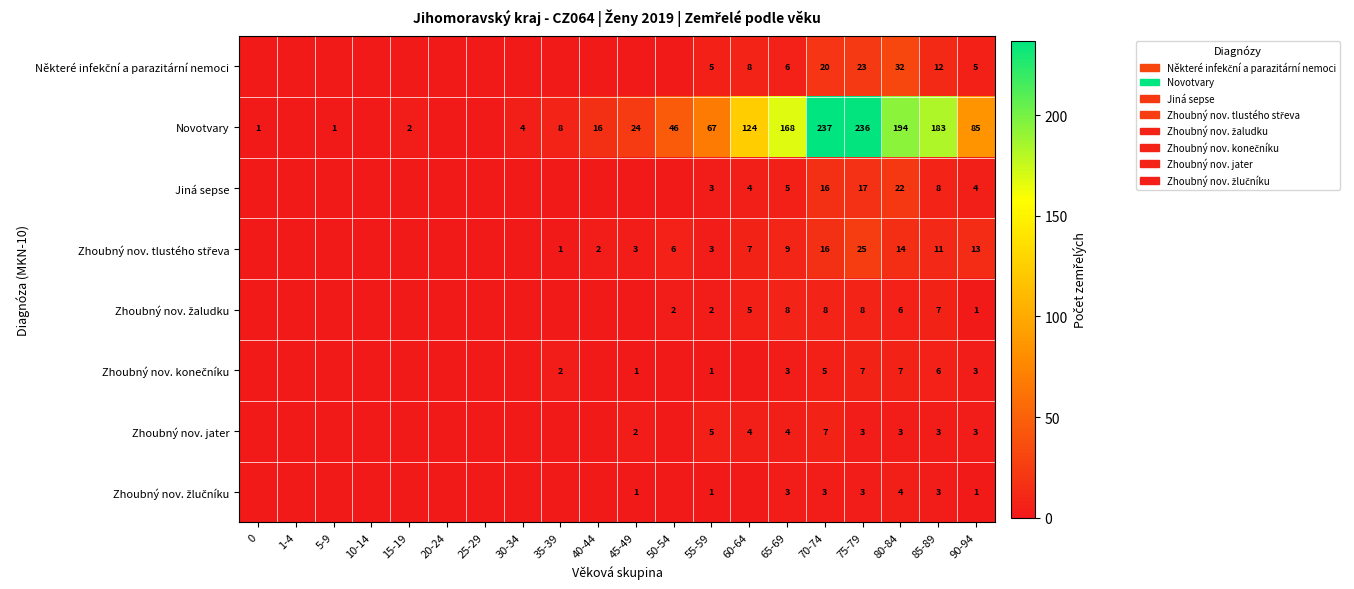

Is it true that Novotvary equals 197 at 60-64?

False